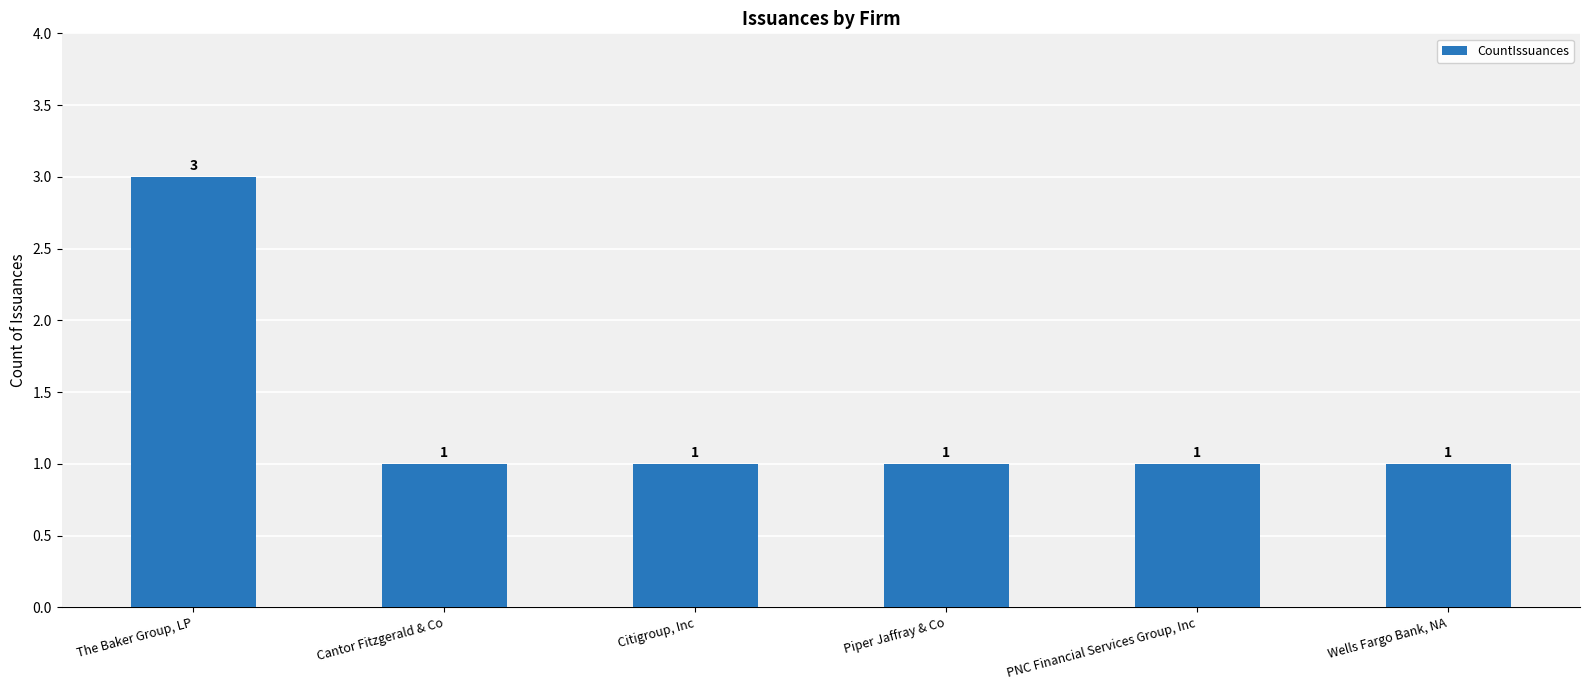

The value at Citigroup, Inc is 1. True or false?

True